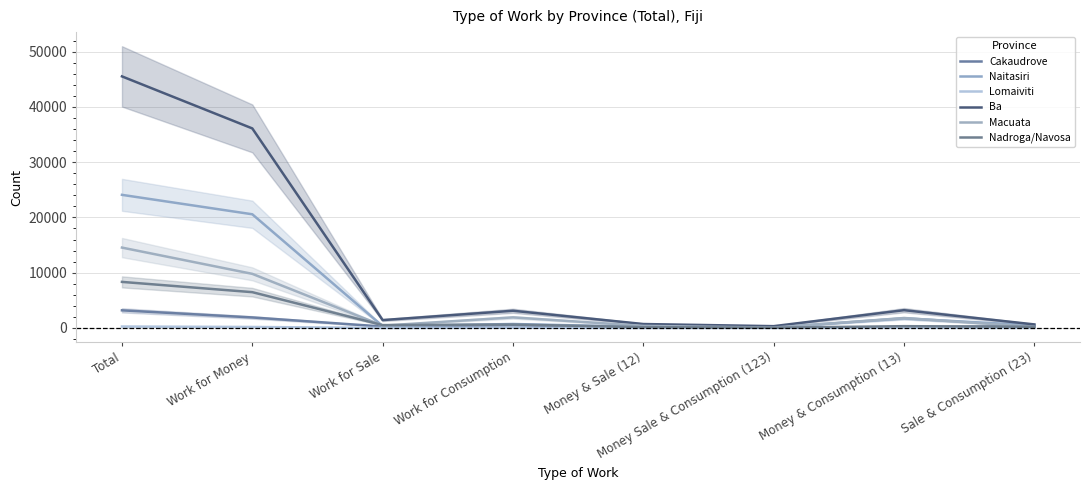

True or false: Lomaiviti and Naitasiri intersect in this chart.

False